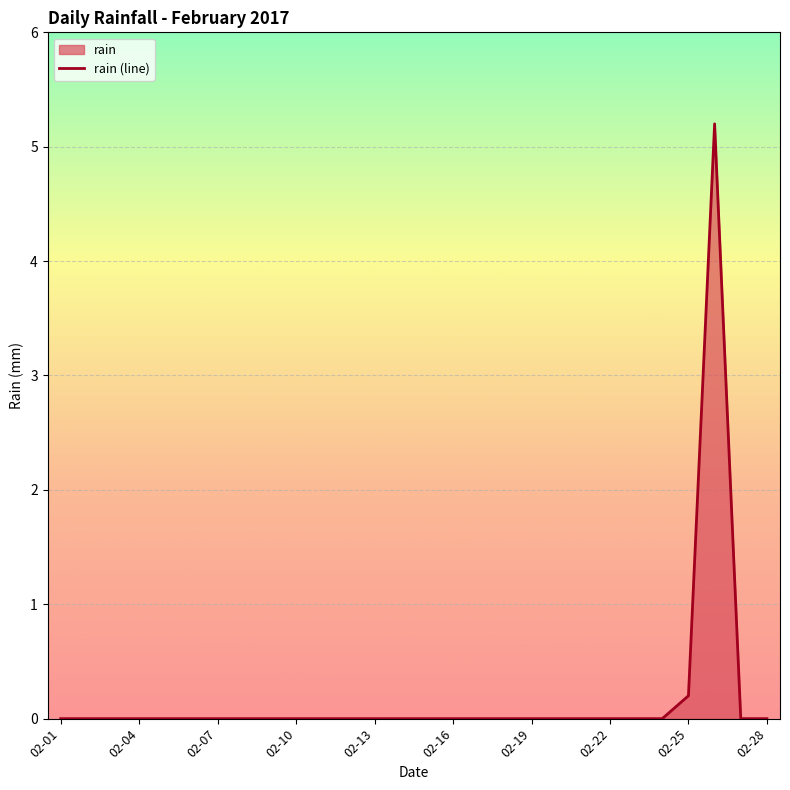

What is the maximum value shown in the chart?

5.2